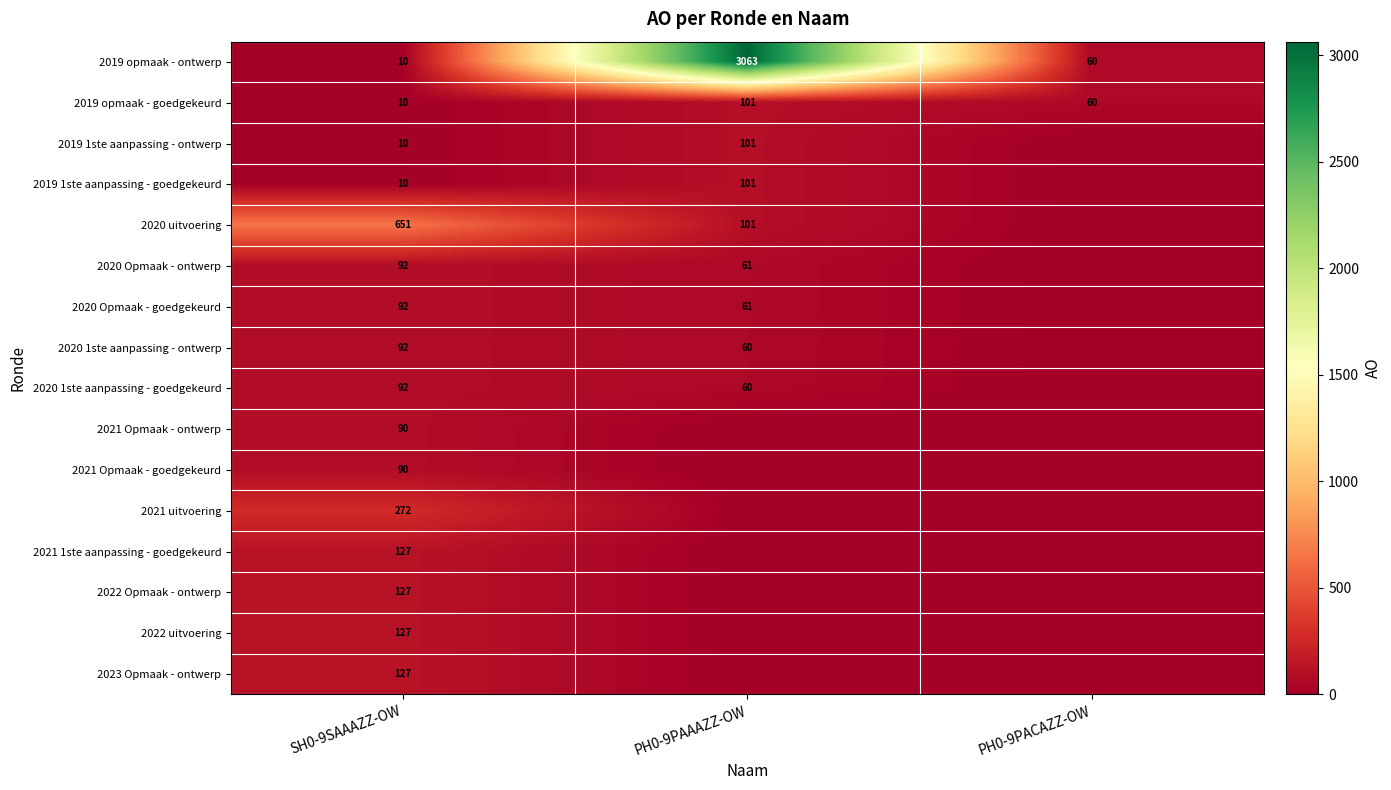

How many data points does each series have?

3